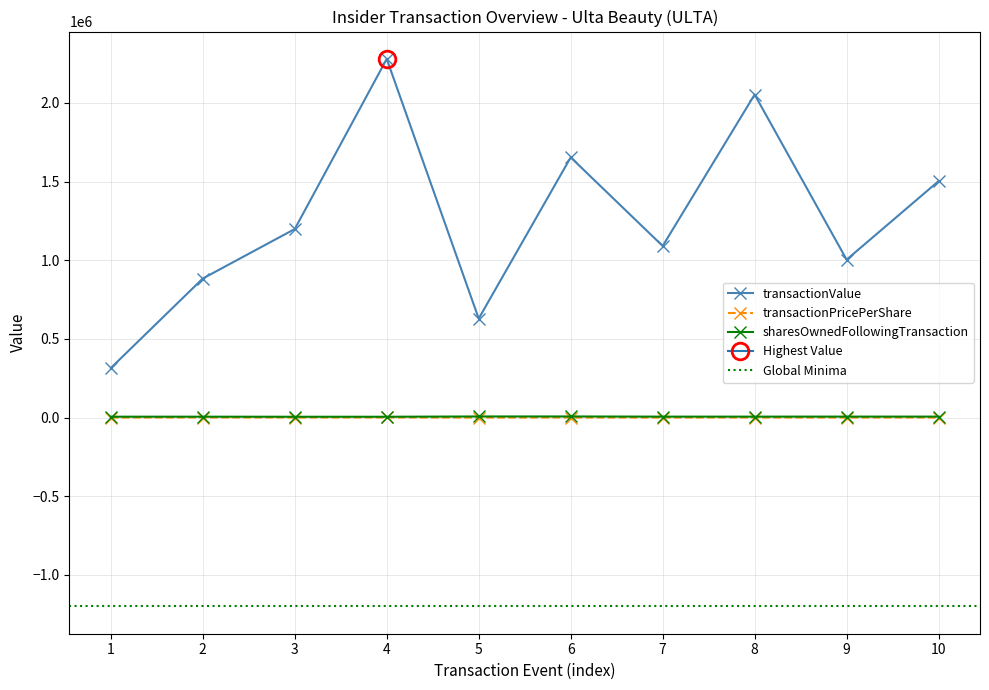

At which category does transactionValue reach its first local peak?

4